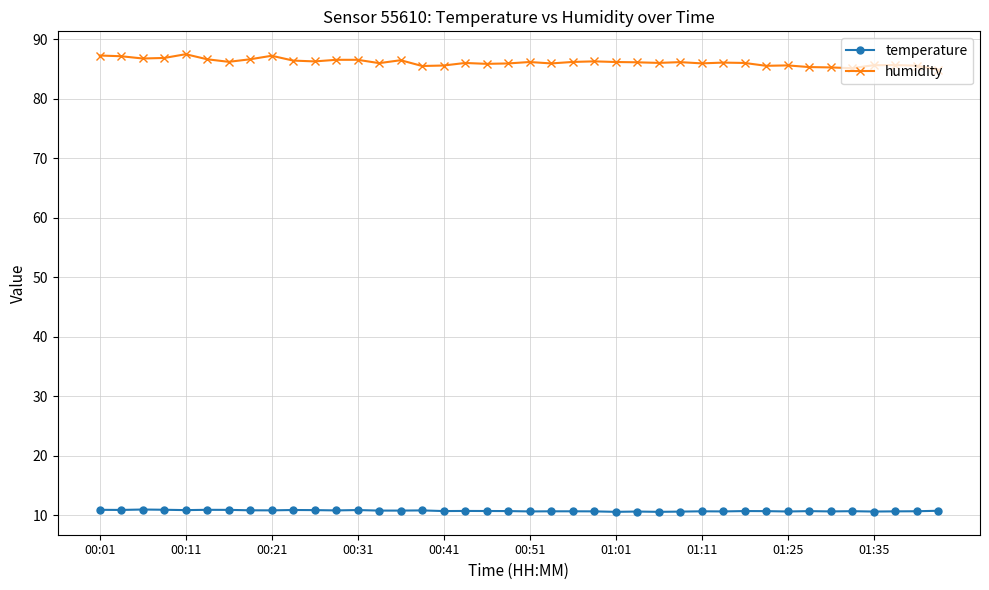

What is the minimum value for humidity?

84.9